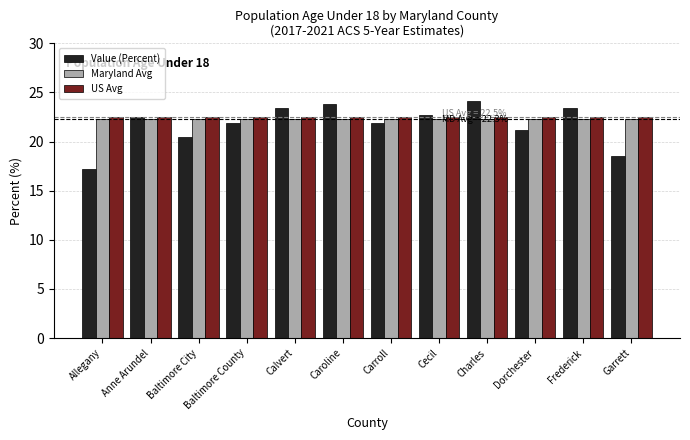

What position from the left is Allegany?

1